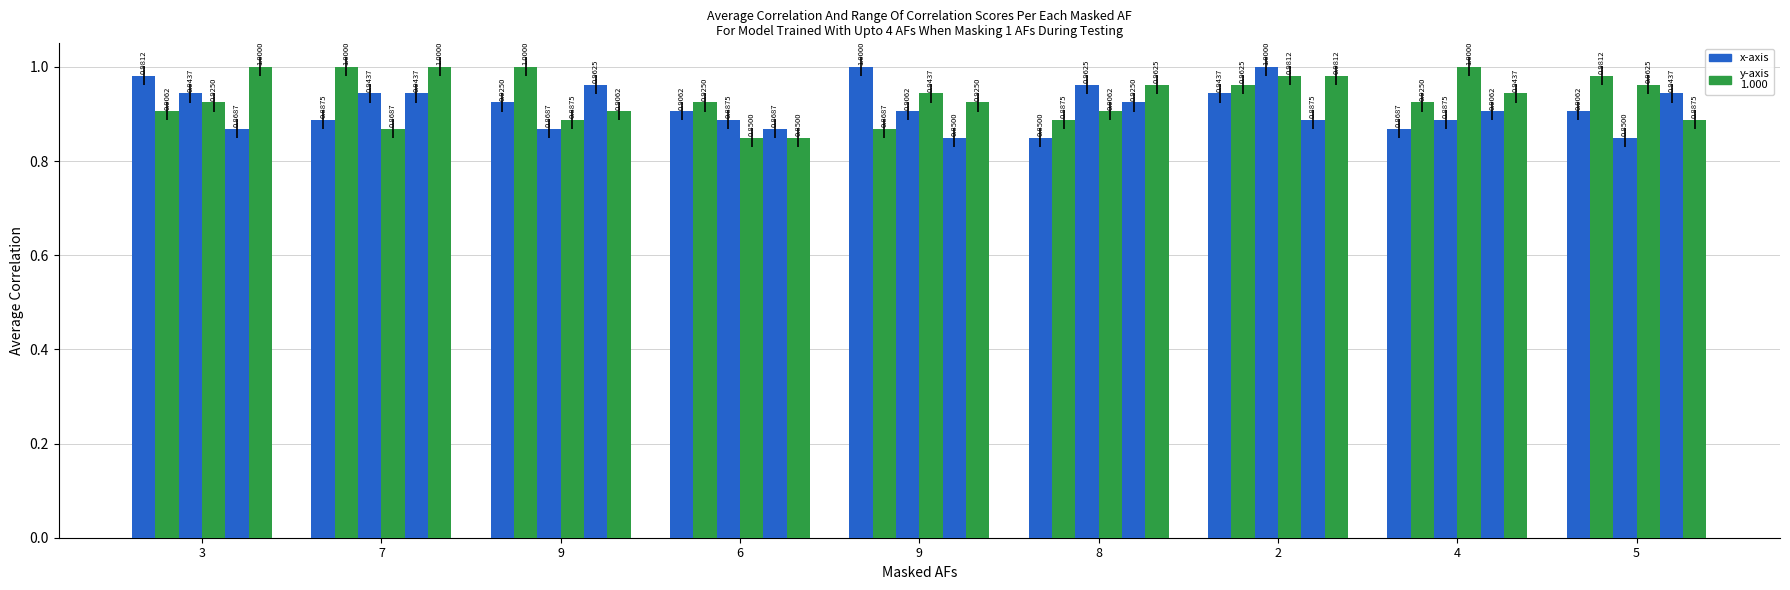

What is the total value across all series at 4?

5.5